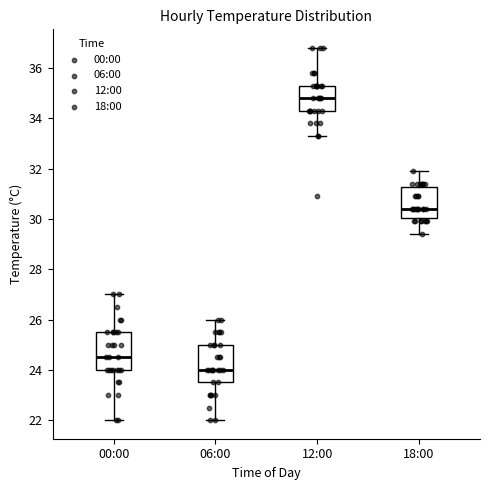

Where does the upper whisker of the box for 18:00 end on the y-axis? The values are not printed on the chart, so give them approximately, as read against the axis.

32.0